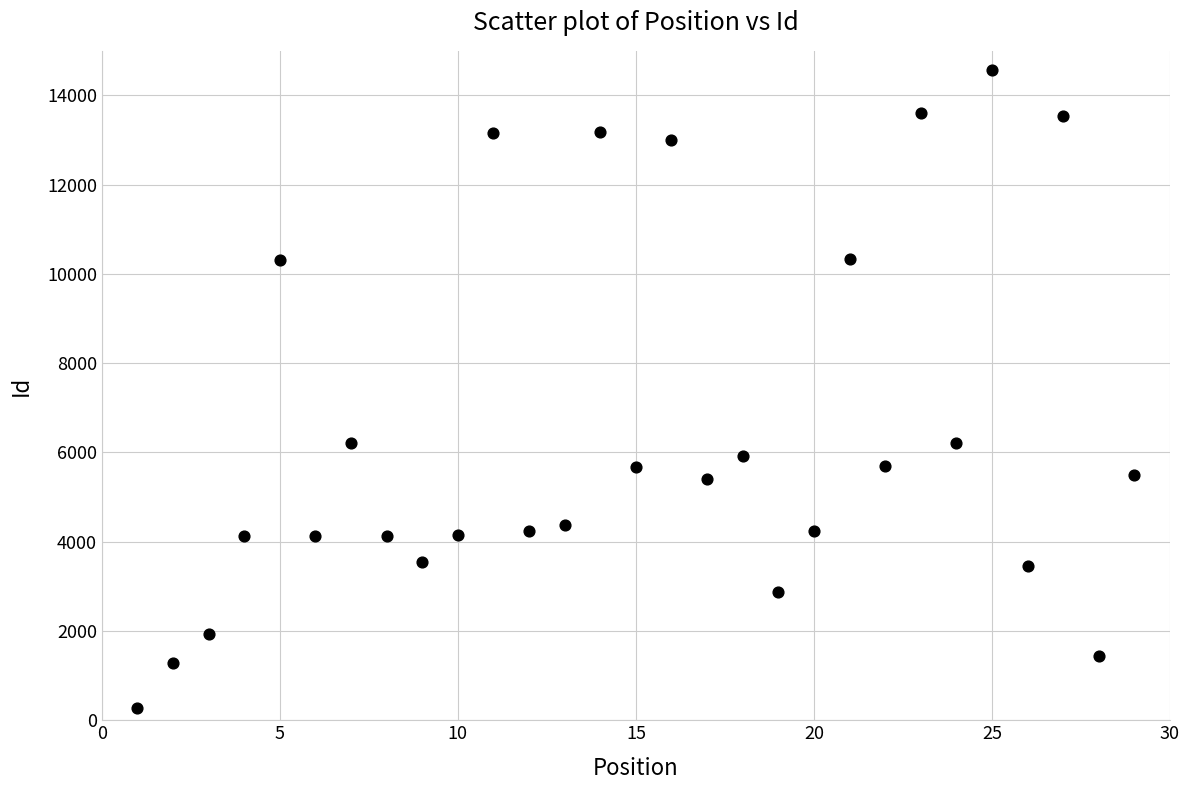

What is the range of X values (max minus min)?

28